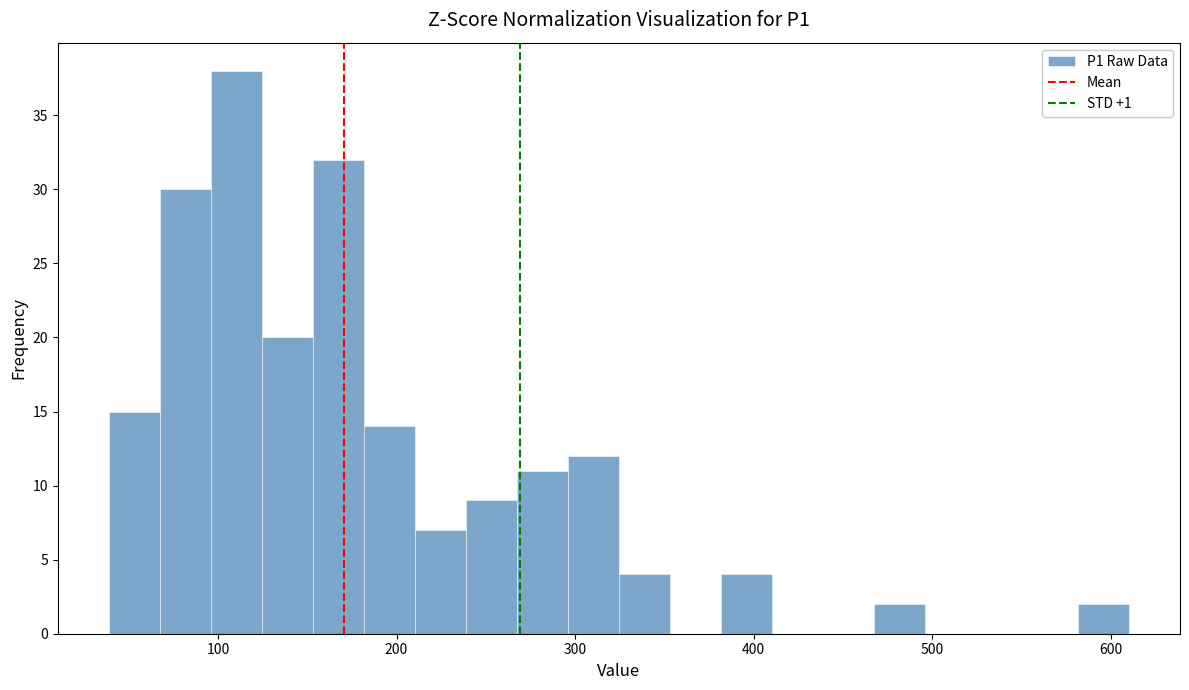

Around what value on the x-axis is the tallest bar? Give the approximate position of its centre, as read against the axis.

110